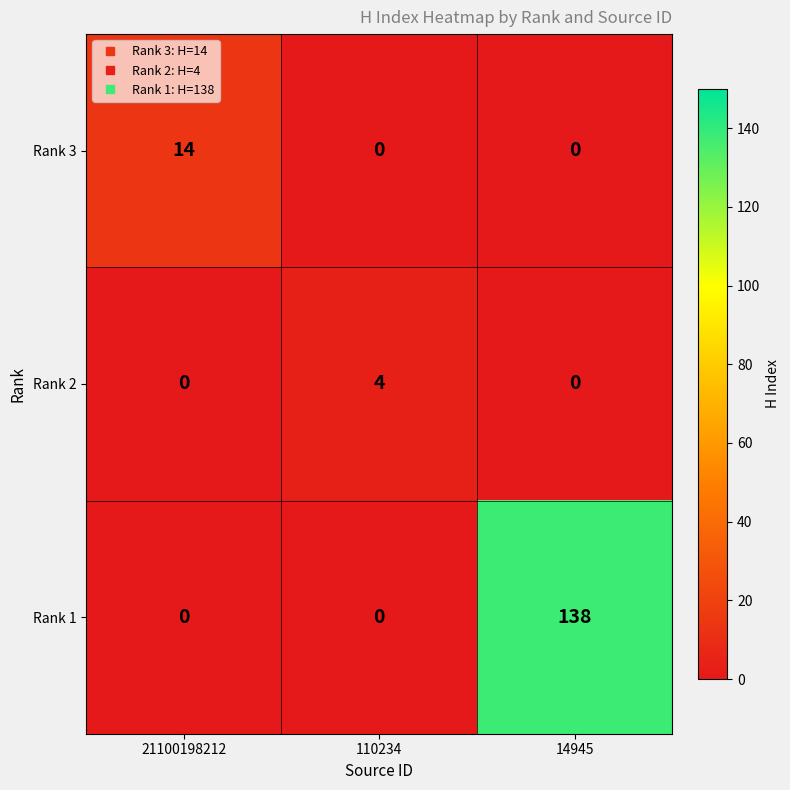

What is the difference between the highest and lowest values at 110234?

4